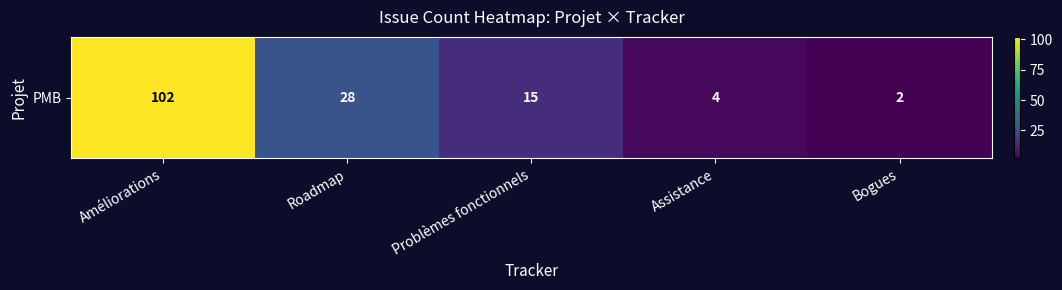

How many values are below 15?

2